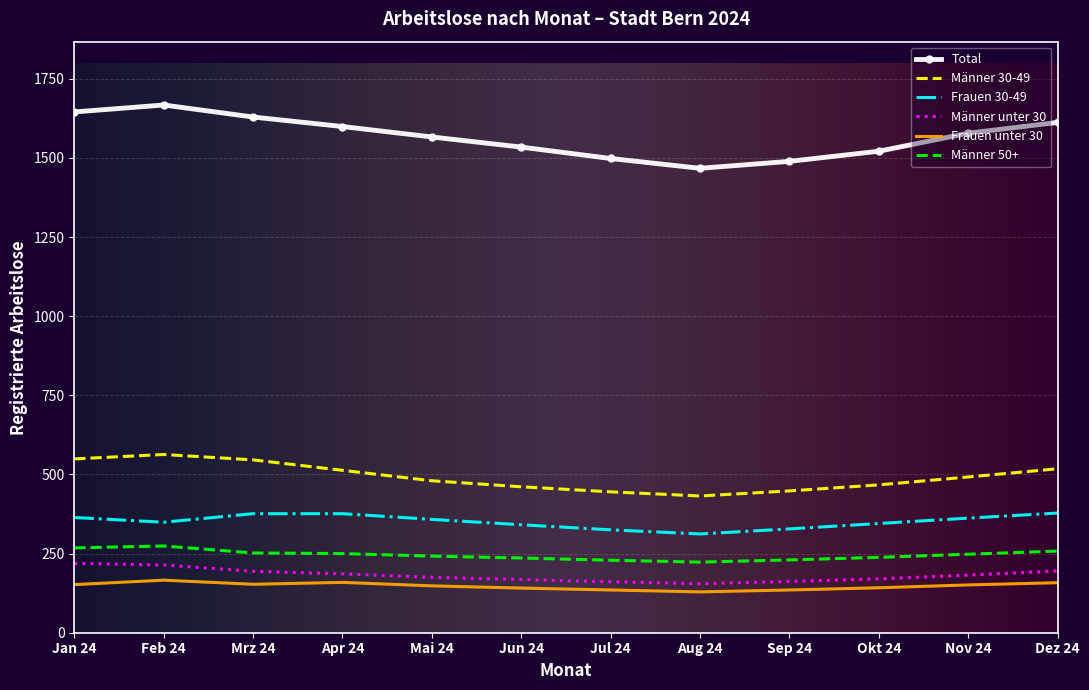

What is the sum of the Total values at Dez 24 and Aug 24?

3079